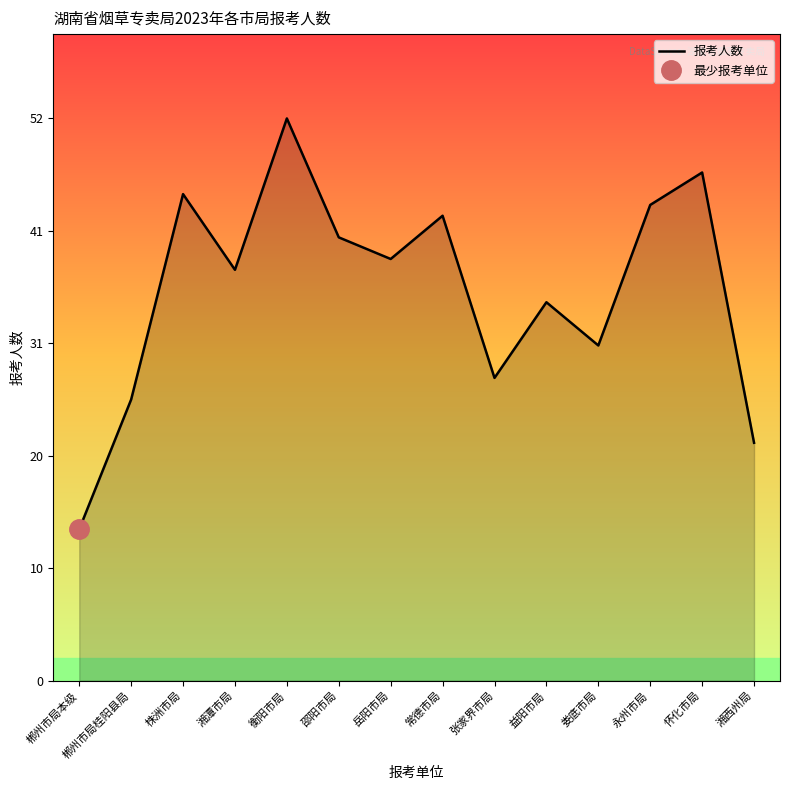

Reading right to left, list all the values displayed in this chart.

湘西州局=22	怀化市局=47	永州市局=44	娄底市局=31	益阳市局=35	张家界市局=28	常德市局=43	岳阳市局=39	邵阳市局=41	衡阳市局=52	湘潭市局=38	株洲市局=45	郴州市局桂阳县局=26	郴州市局本级=14